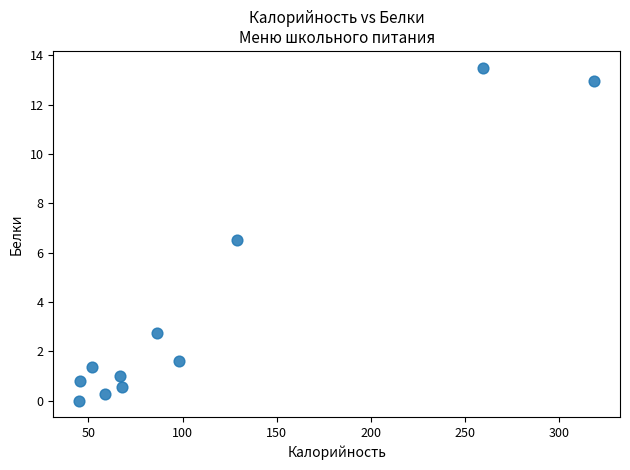

What is the average X value?

111.5